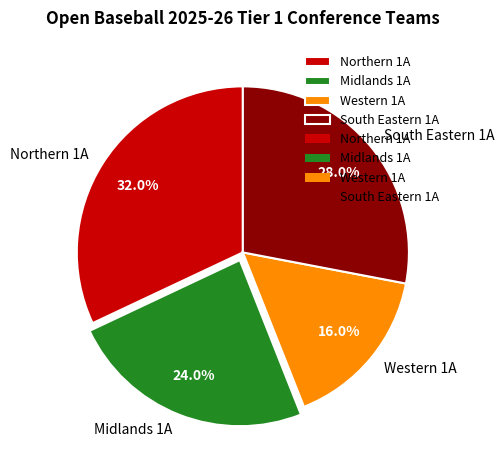

What is the ratio of the value at Midlands 1A to the value at Northern 1A?

0.8